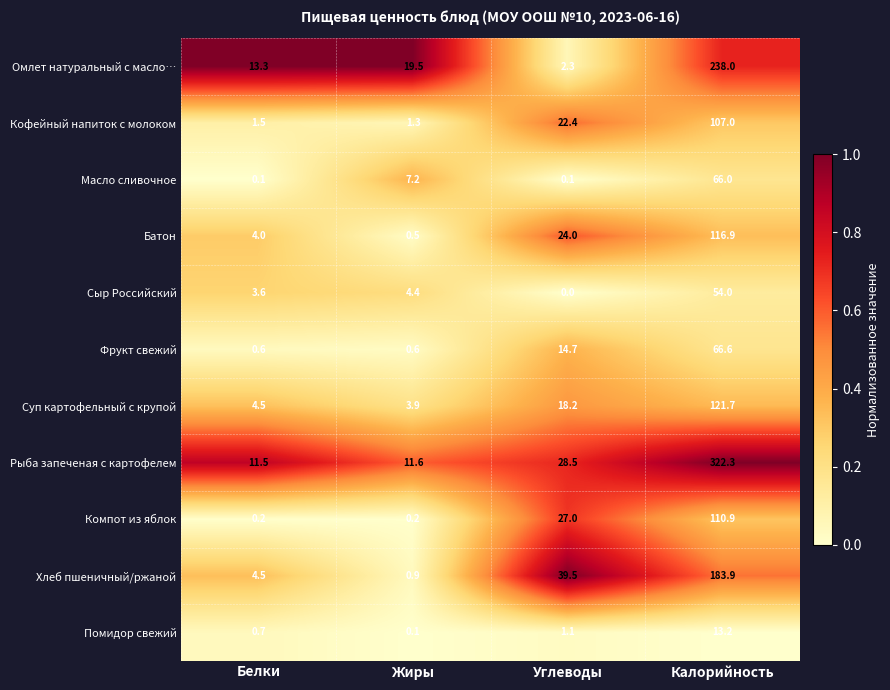

What is the difference between the second highest and second lowest values in the Батон series?

20.0